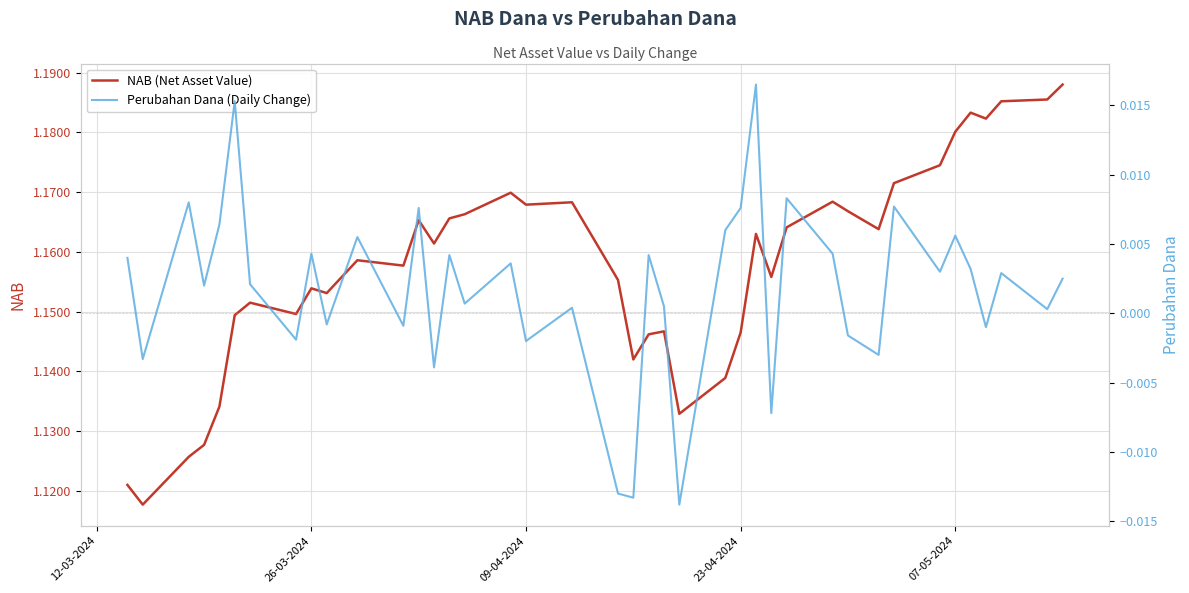

The NAB (Net Asset Value) series shows 1.5 at 26-03-2024. True or false?

False